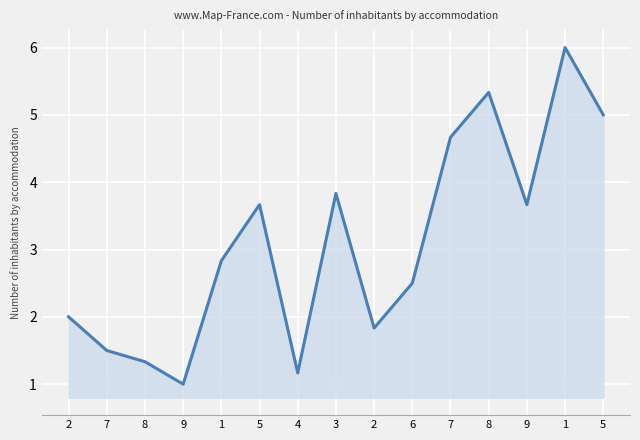

How many lines are shown in the chart?

1